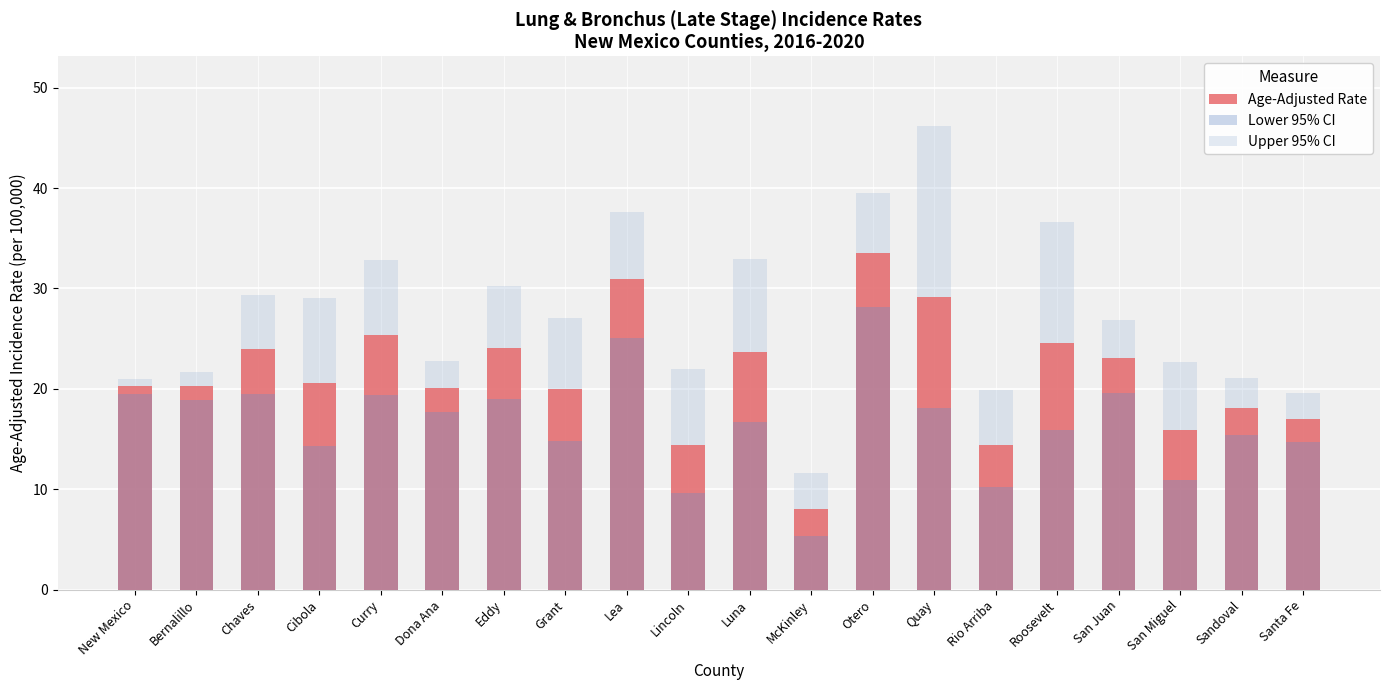

Between Grant and Quay, which series saw the biggest shift?

Upper 95% CI